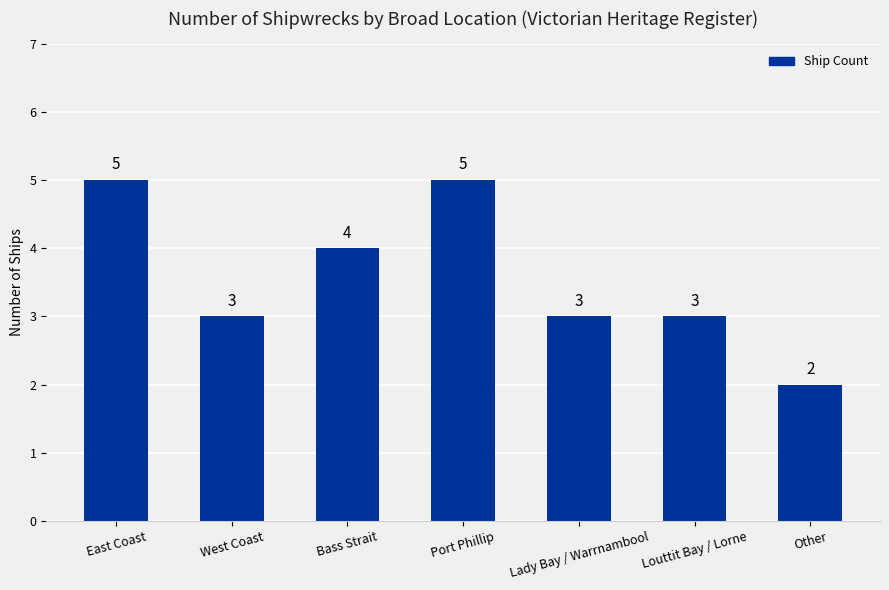

Count the values in the range 3 to 5.

6